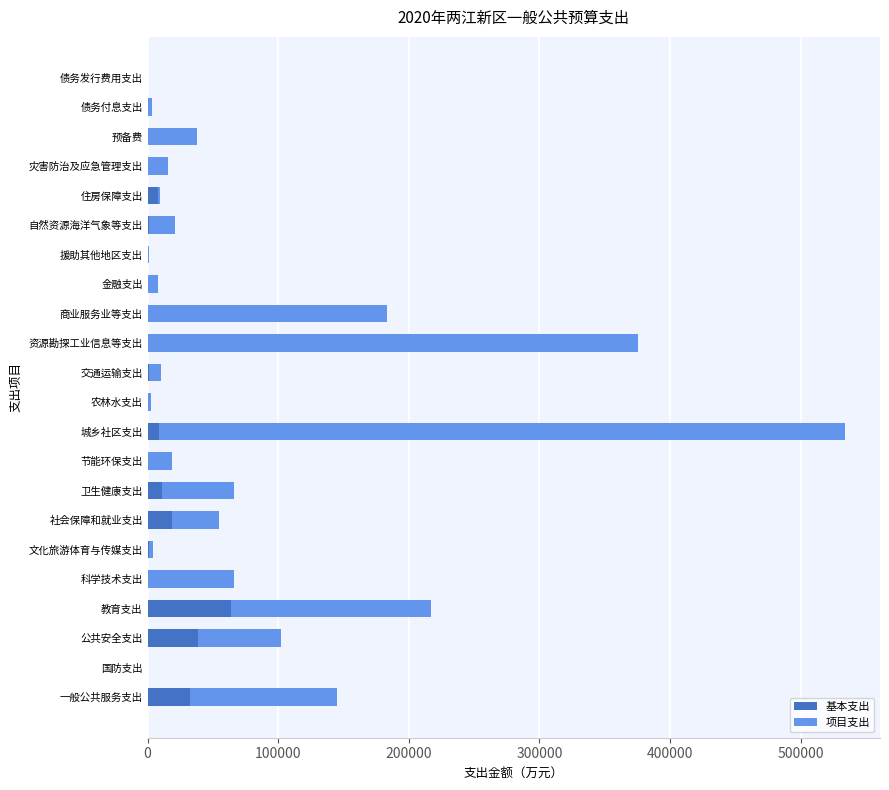

Is it true that 基本支出 equals 20699 at 债务发行费用支出?

False